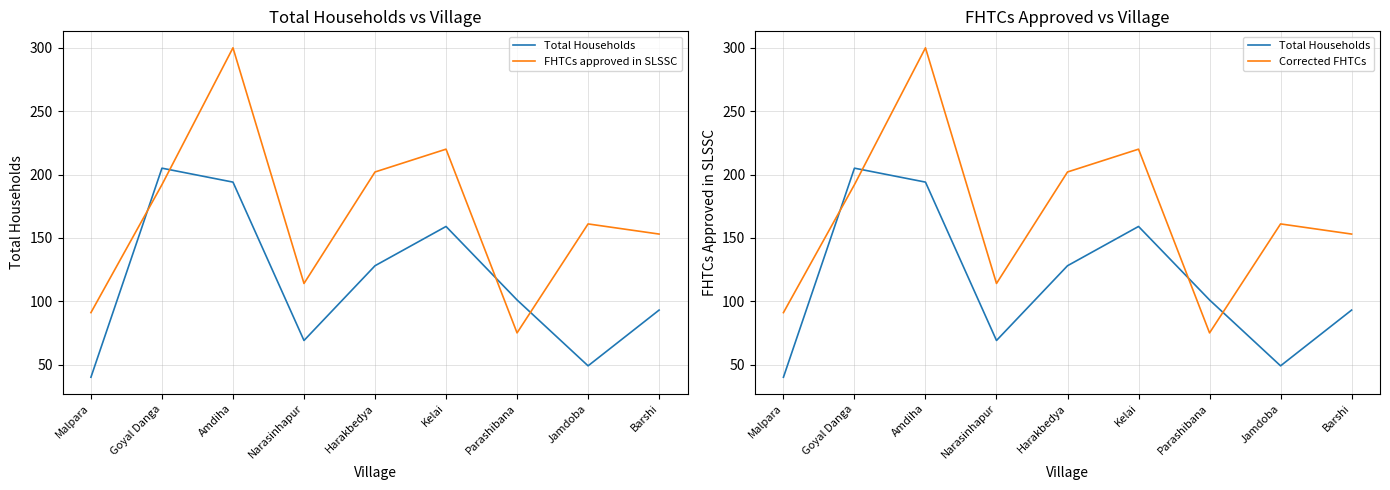

How many interior local peaks does the Corrected FHTCs series have?

3